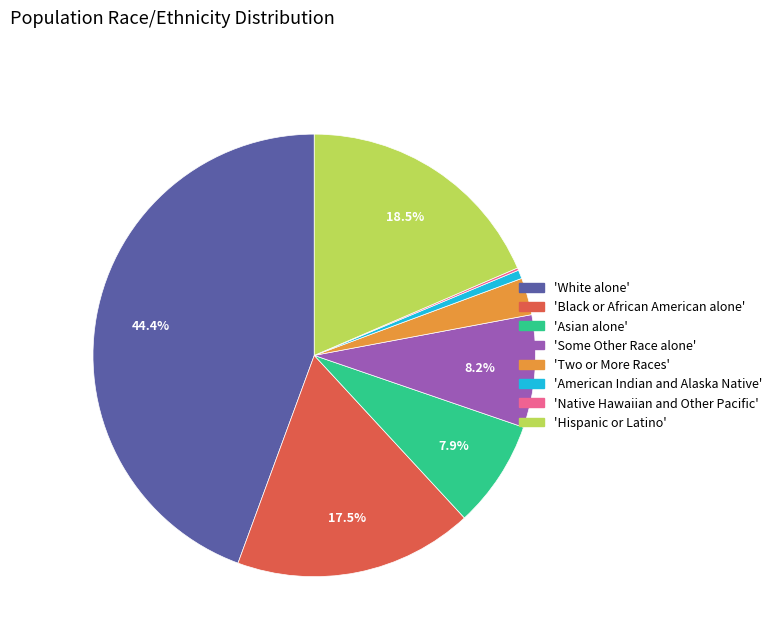

What percentage do 'Hispanic or Latino' and 'Black or African American alone' together represent?

36.0%